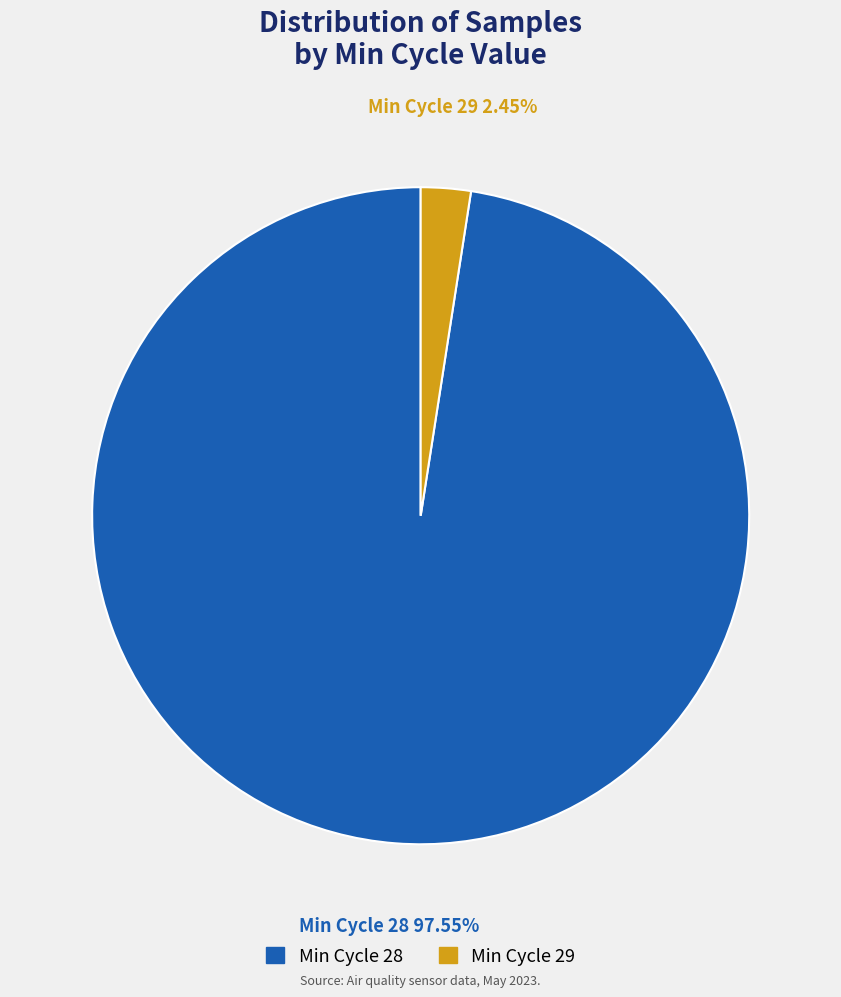

Does any single category account for the majority?

Yes